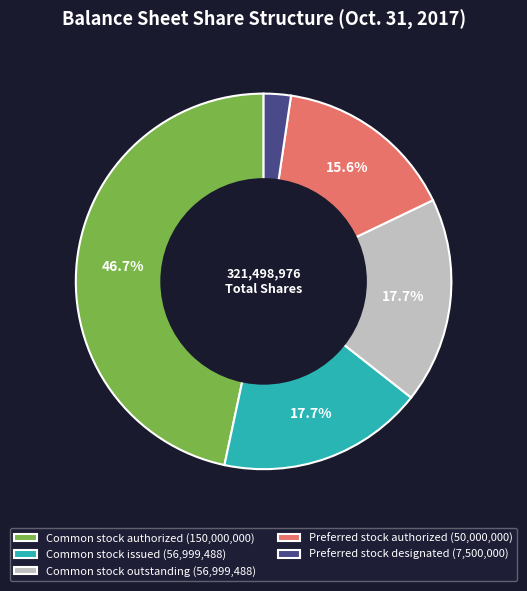

Is there a majority slice in this chart?

No